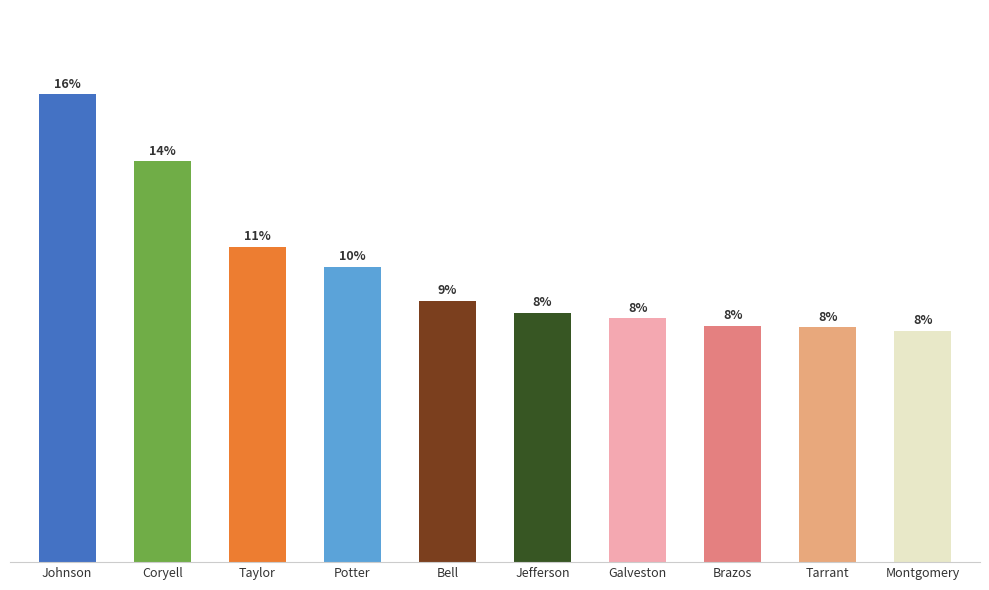

What is the sum of all values?

1209.0